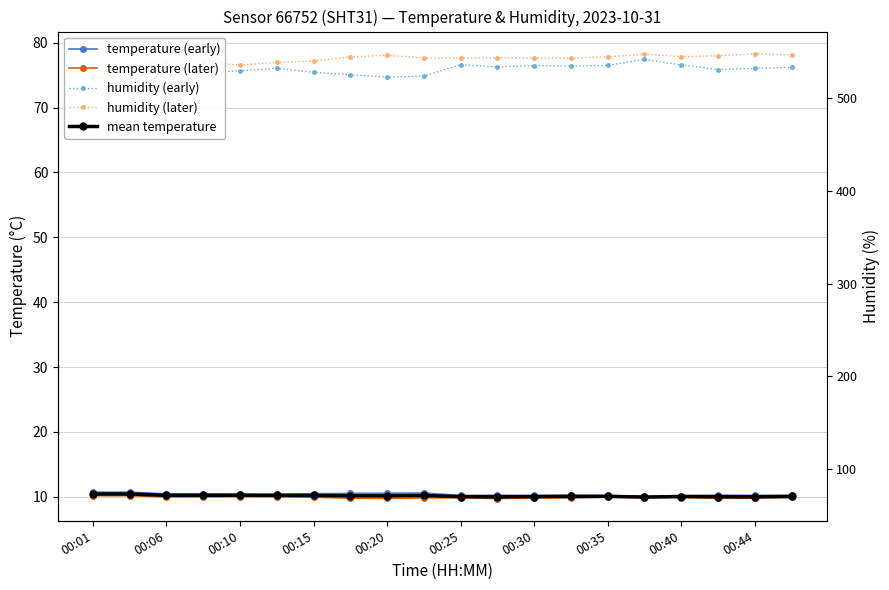

At how many categories does at least one series exceed 47?

20